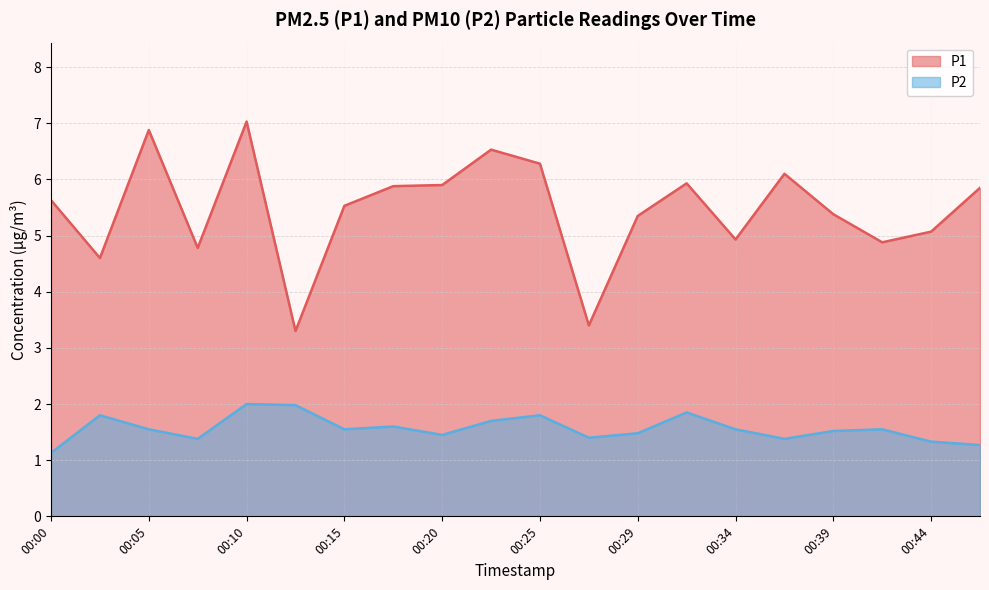

What is the total value across all series at 00:15?

7.1